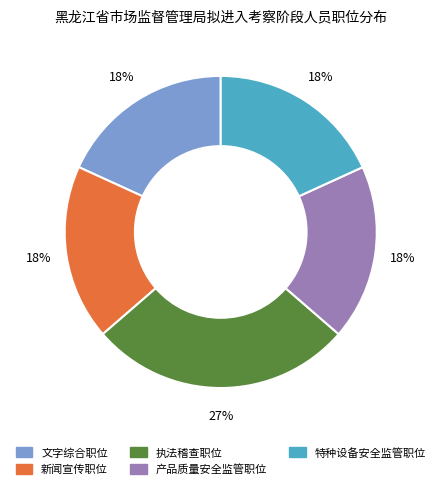

What is the ratio of the value at 产品质量安全监管职位 to the value at 文字综合职位?

1.0